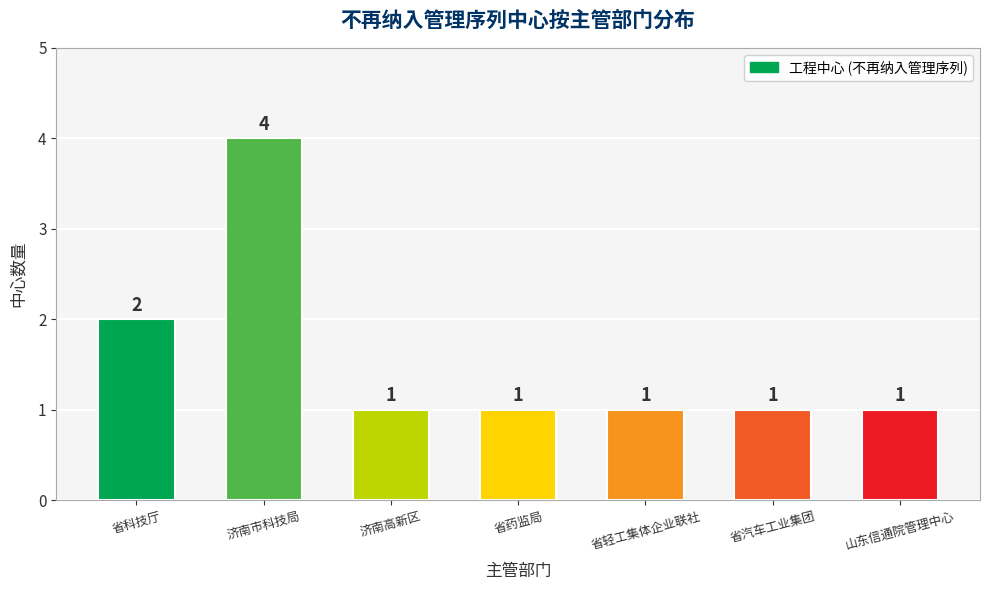

Reading left to right, what are all the values shown in this chart?

2	4	1	1	1	1	1